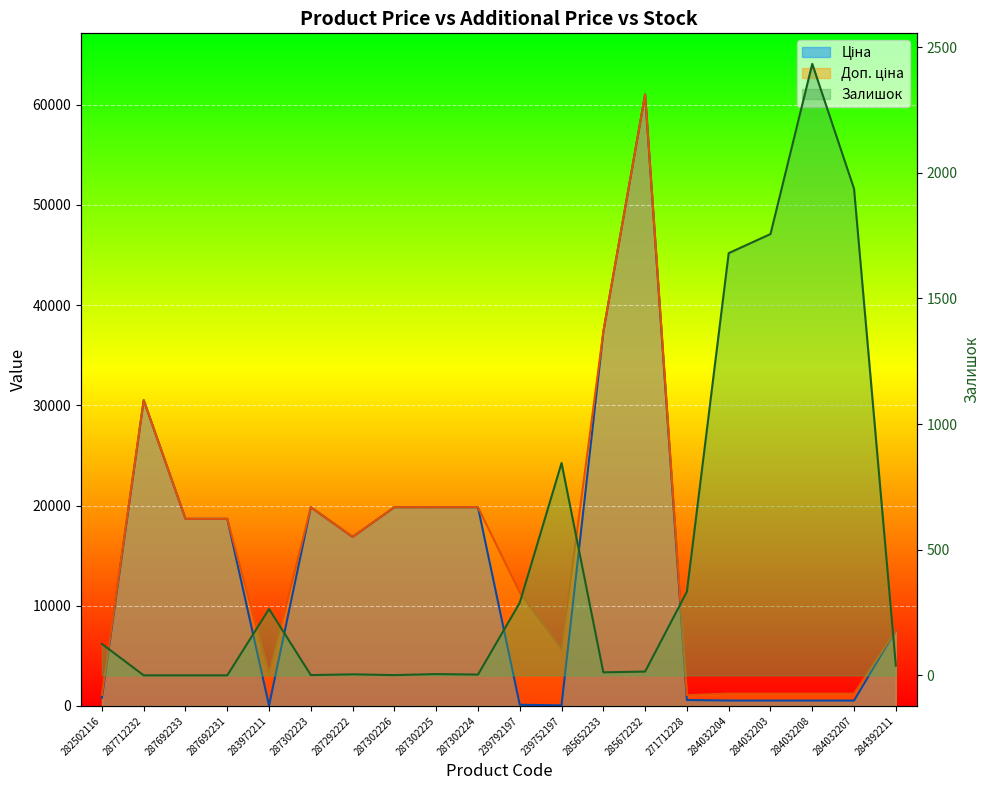

At which category does Залишок reach its first local peak?

283972211